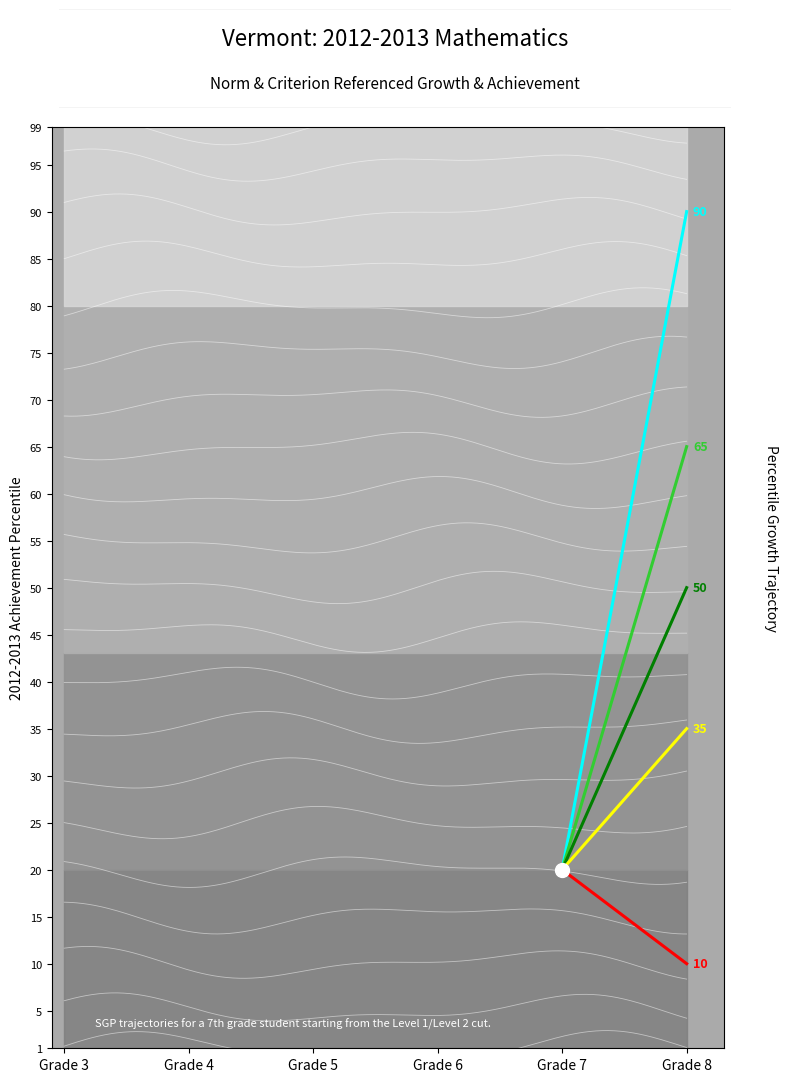

What is the smallest value displayed?

10